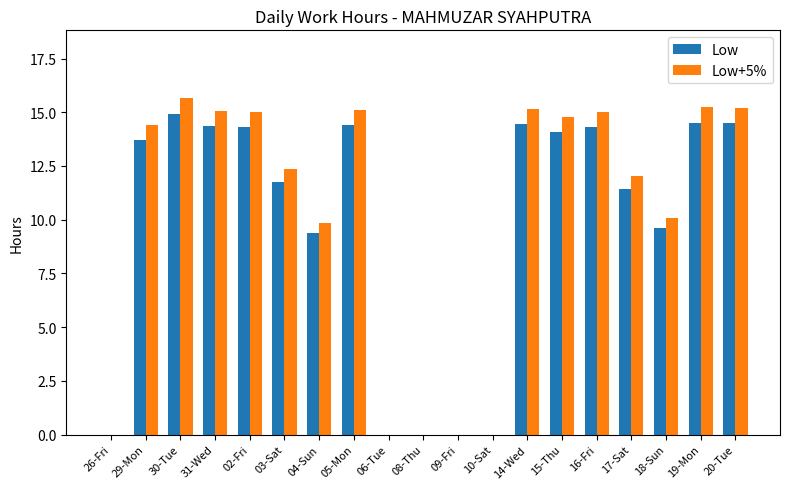

Which category has the highest value across all series?

30-Tue